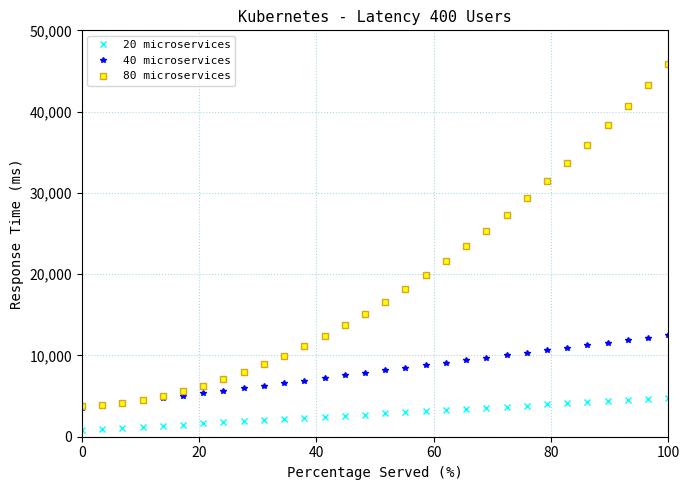

True or false: 20 microservices and 80 microservices cross at least once.

False